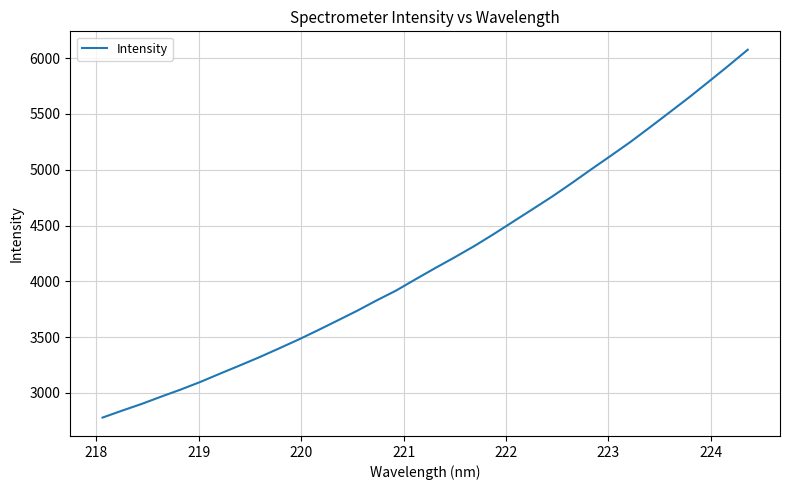

What is the smallest value displayed?

2779.8